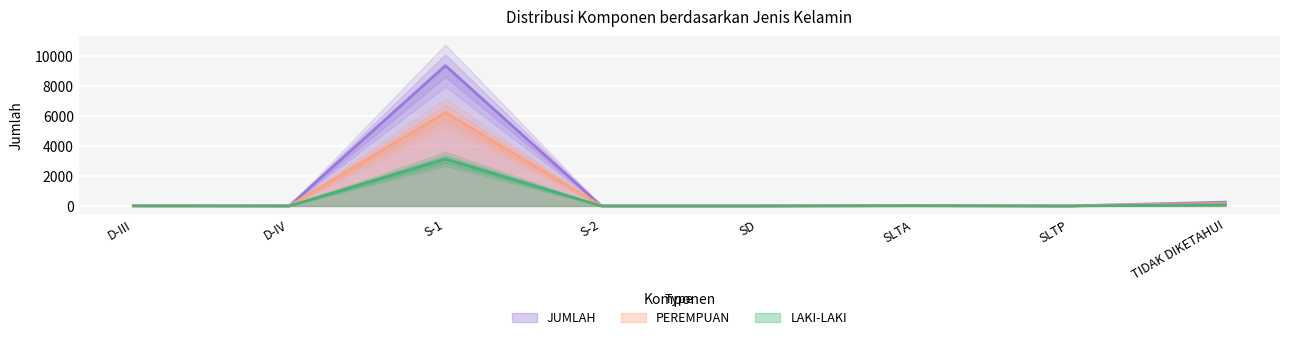

What is the average value of the JUMLAH series?

1207